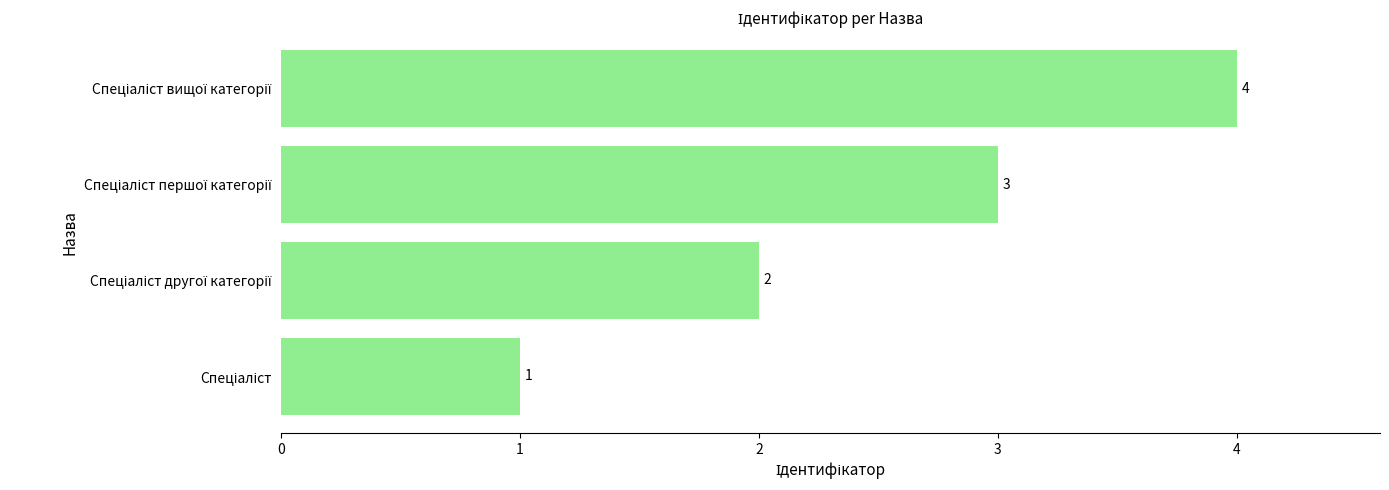

What is the minimum value shown in the chart?

1